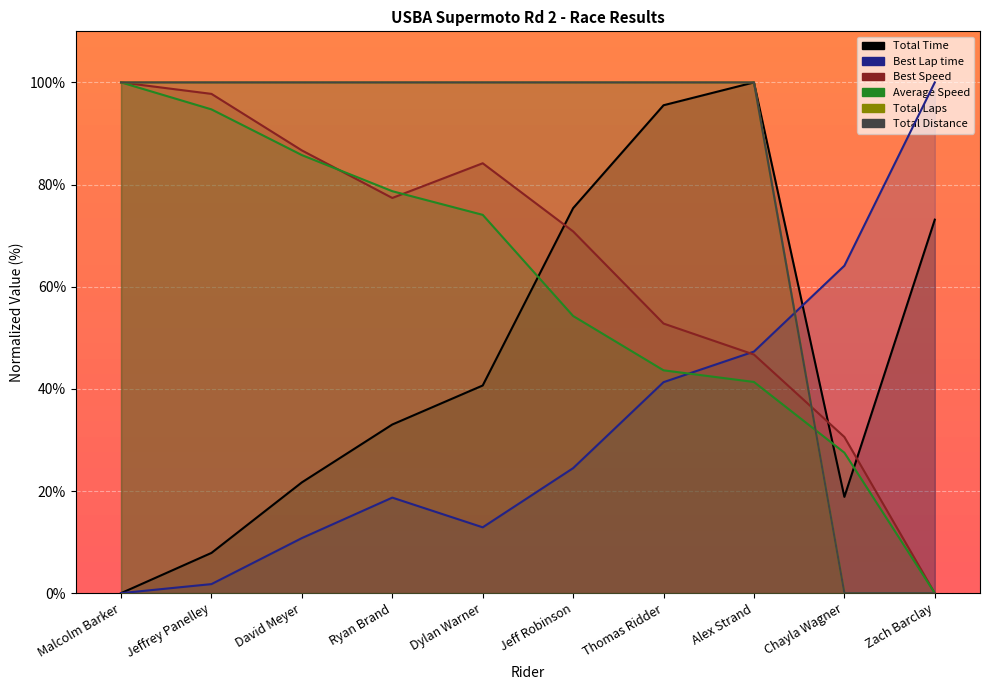

Reading left to right, list all the values displayed in this chart.

Total Time: Malcolm Barker=0.0	Jeffrey Panelley=7.9	David Meyer=21.7	Ryan Brand=33.0	Dylan Warner=40.7	Jeff Robinson=75.4	Thomas Ridder=95.5	Alex Strand=100.0	Chayla Wagner=18.9	Zach Barclay=73.1
Best Lap time: Malcolm Barker=0.0	Jeffrey Panelley=1.8	David Meyer=10.8	Ryan Brand=18.7	Dylan Warner=12.9	Jeff Robinson=24.5	Thomas Ridder=41.3	Alex Strand=47.3	Chayla Wagner=64.1	Zach Barclay=100.0
Best Speed: Malcolm Barker=100.0	Jeffrey Panelley=97.8	David Meyer=86.7	Ryan Brand=77.4	Dylan Warner=84.2	Jeff Robinson=70.8	Thomas Ridder=52.8	Alex Strand=46.7	Chayla Wagner=30.6	Zach Barclay=0.0
Average Speed: Malcolm Barker=100.0	Jeffrey Panelley=94.7	David Meyer=85.8	Ryan Brand=78.7	Dylan Warner=74.1	Jeff Robinson=54.3	Thomas Ridder=43.6	Alex Strand=41.3	Chayla Wagner=27.5	Zach Barclay=0.0
Total Laps: Malcolm Barker=100.0	Jeffrey Panelley=100.0	David Meyer=100.0	Ryan Brand=100.0	Dylan Warner=100.0	Jeff Robinson=100.0	Thomas Ridder=100.0	Alex Strand=100.0	Chayla Wagner=0.0	Zach Barclay=0.0
Total Distance: Malcolm Barker=100.0	Jeffrey Panelley=100.0	David Meyer=100.0	Ryan Brand=100.0	Dylan Warner=100.0	Jeff Robinson=100.0	Thomas Ridder=100.0	Alex Strand=100.0	Chayla Wagner=0.0	Zach Barclay=0.0